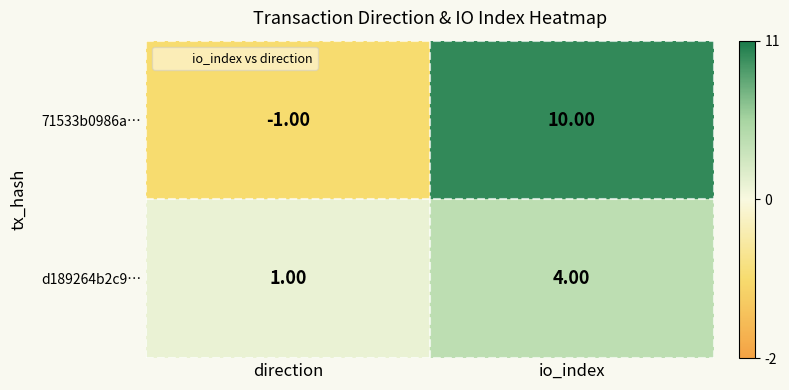

What is the difference between the maximum and minimum values in the d189264b2c9… series?

3